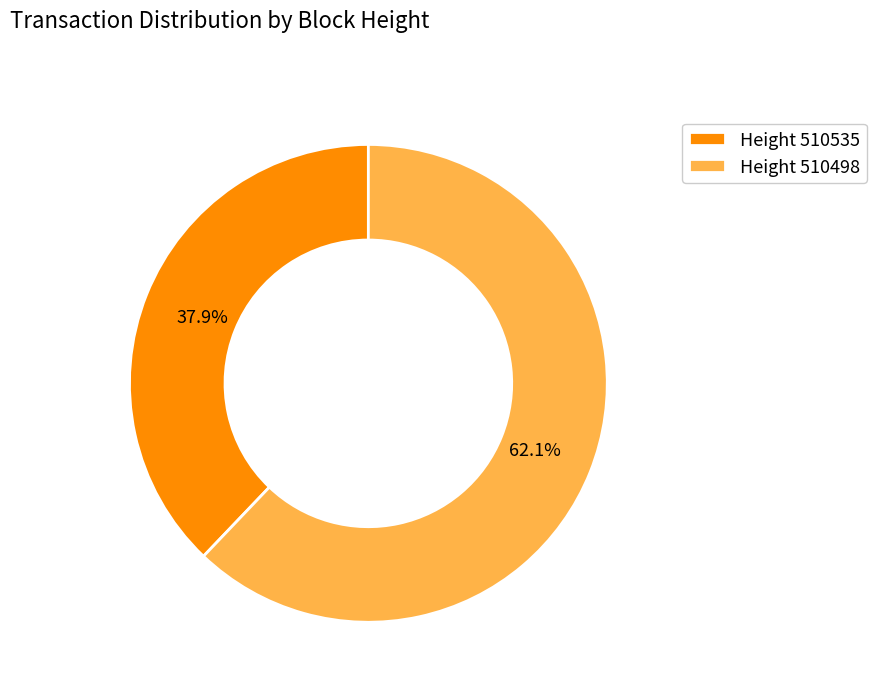

Between Height 510535 and Height 510498, which is larger?

Height 510498